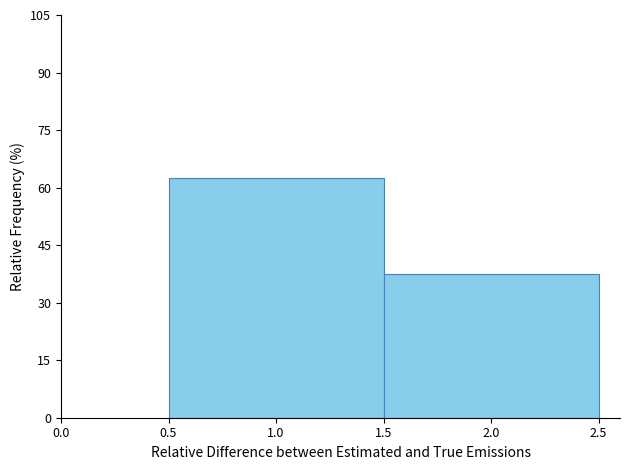

Reading left to right, list every bar in this chart as the range it spans on the x-axis followed by its height. The values are not printed on the chart, so give them approximately, as read against the axis.

0.5 to 1.5: 62
1.5 to 2.5: 38